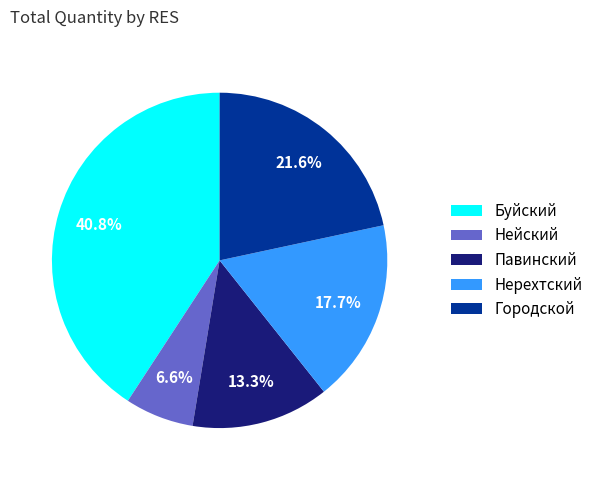

To the nearest percent, what percentage of the pie is Павинский?

13%